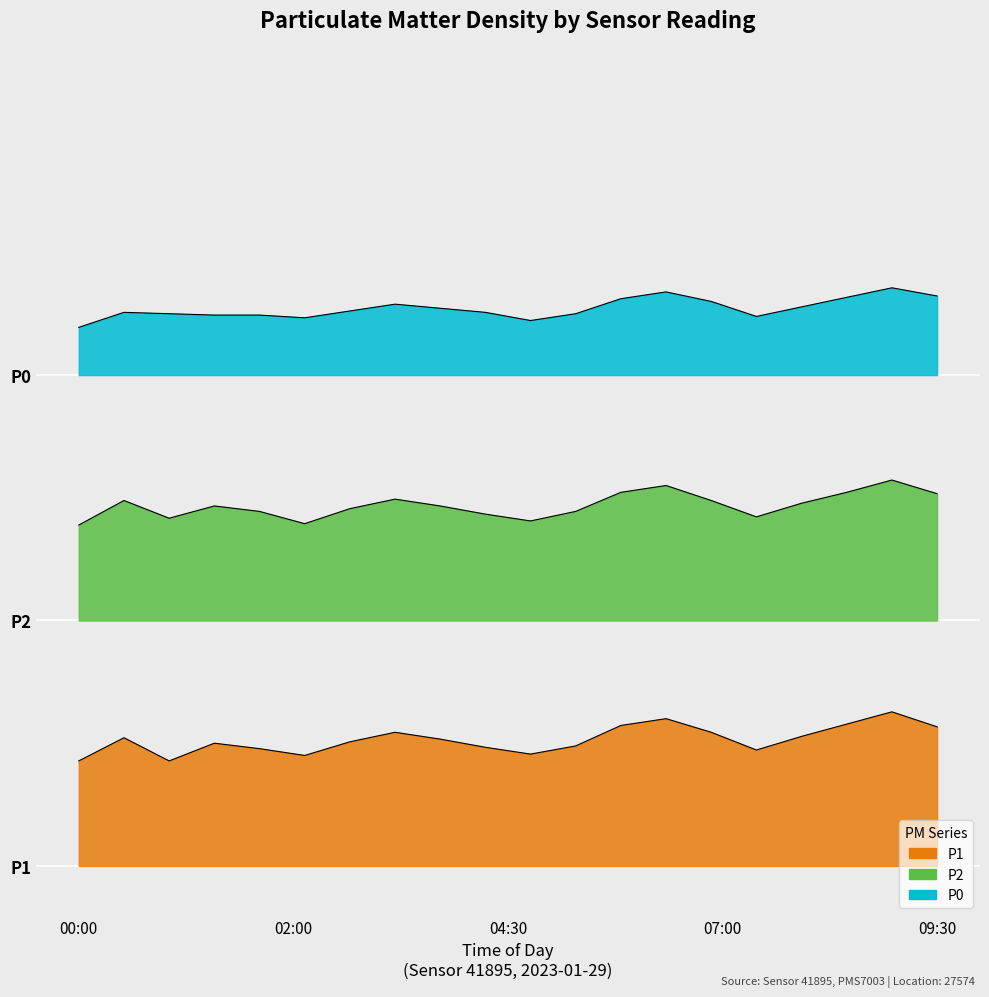

How many series are shown in this chart?

3